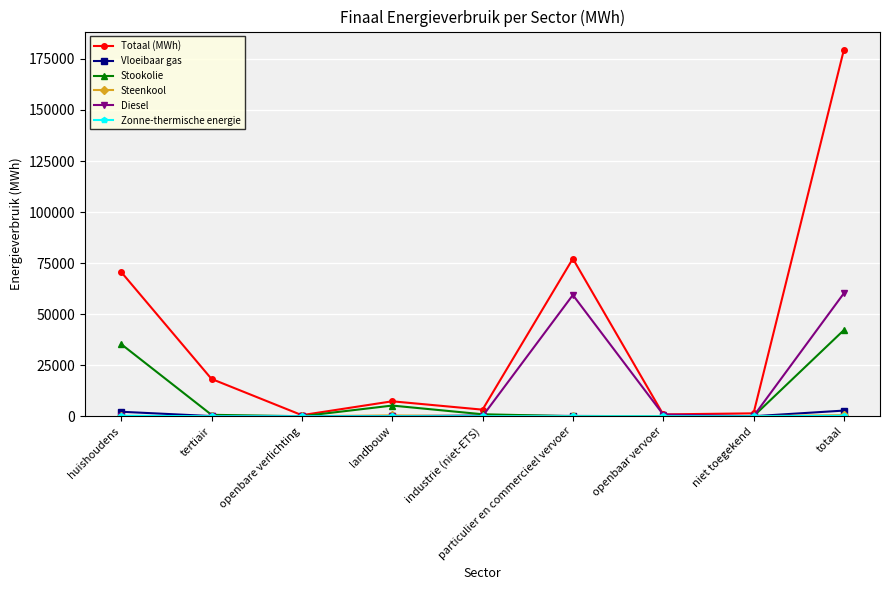

The Diesel series shows -40261.2 at niet toegekend. True or false?

False